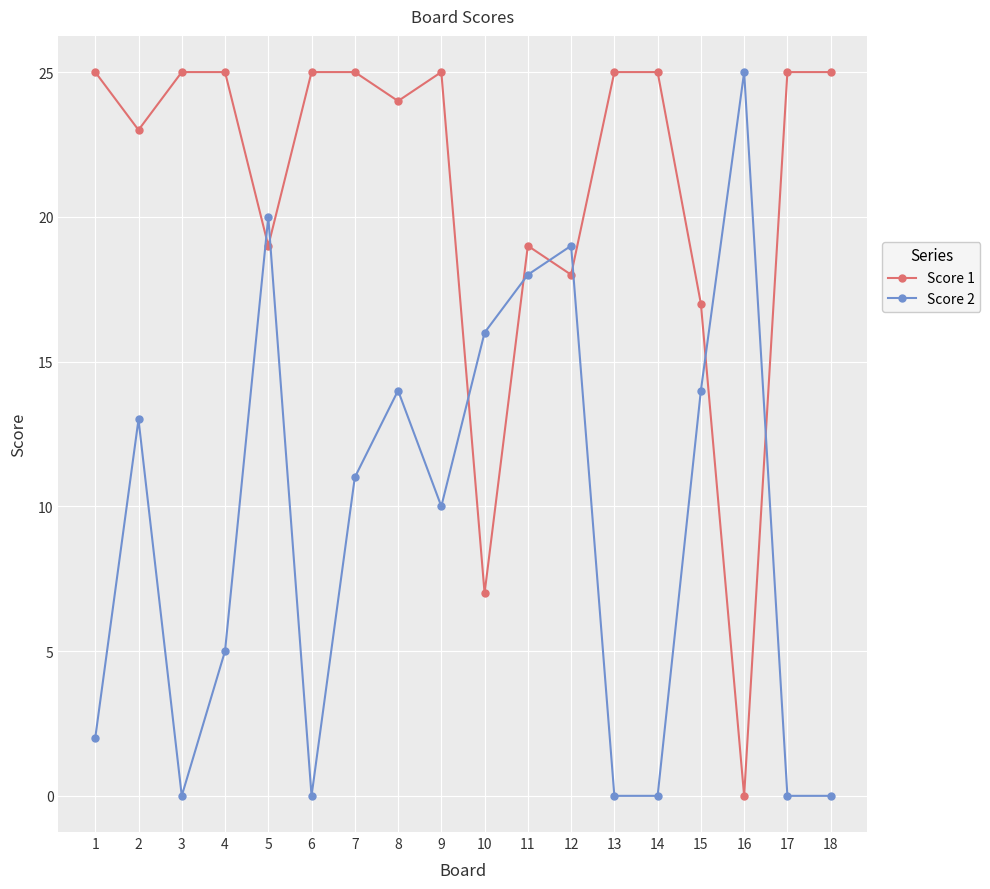

Rank the series by their average value, from highest to lowest.

Score 1, Score 2